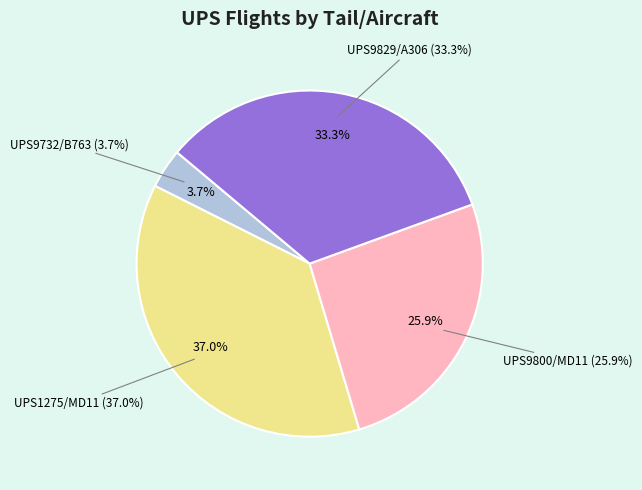

Which category has the biggest portion of the pie?

UPS1275/MD11